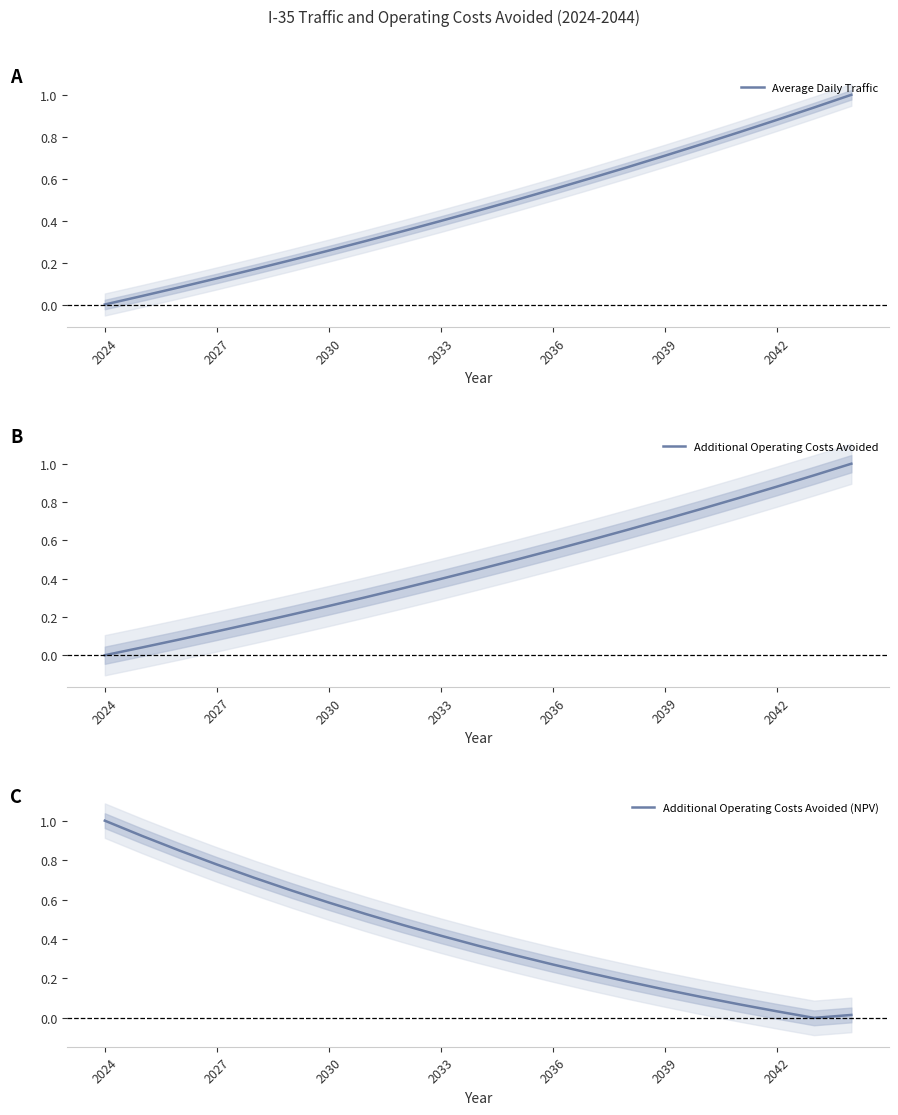

What is the highest value of the Average Daily Traffic series?

1.0